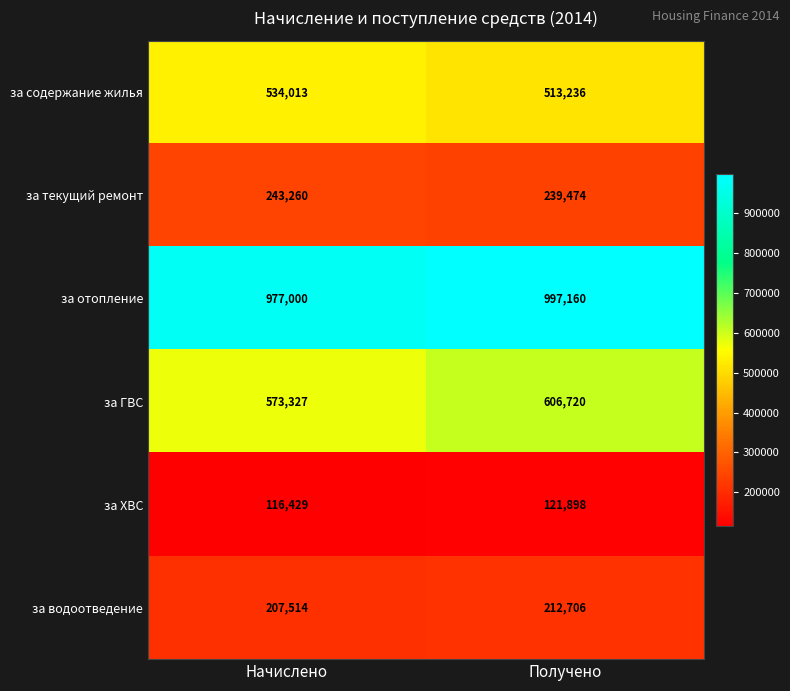

What is the difference between the highest and lowest values at Начислено?

860571